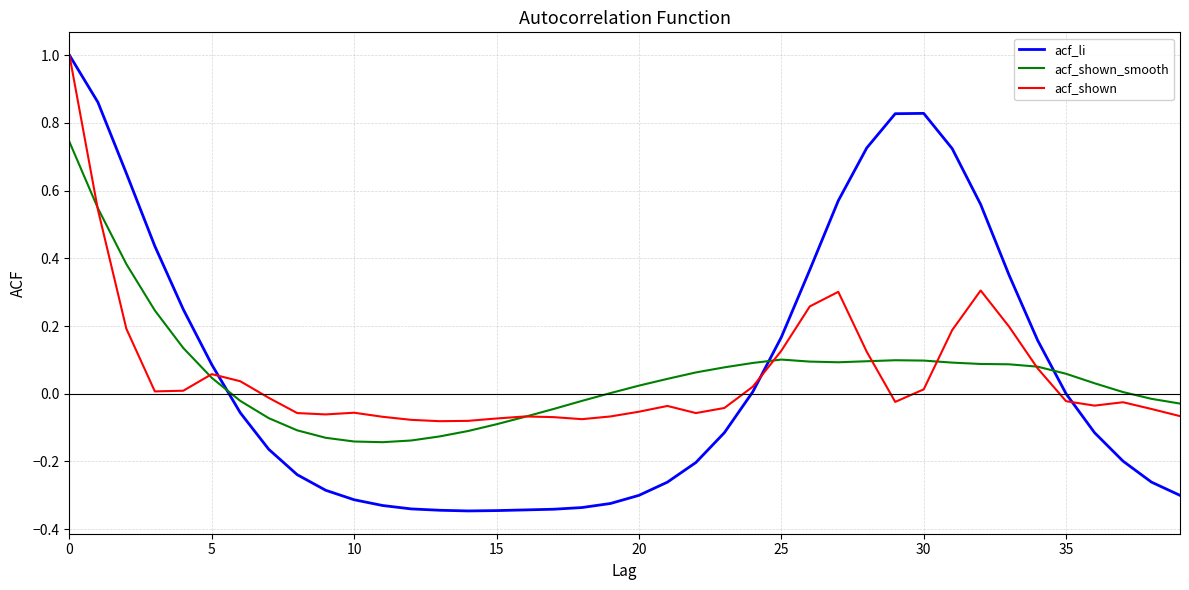

What is the greatest value displayed?

1.0